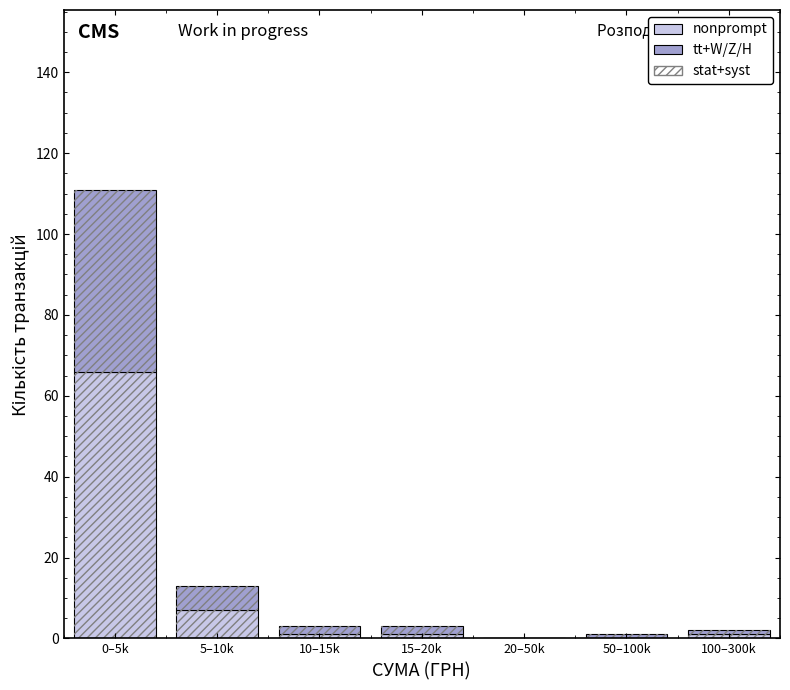

Reading left to right, list the values for the nonprompt series.

0–5k=66	5–10k=7	10–15k=1	15–20k=1	20–50k=0	50–100k=0	100–300k=1